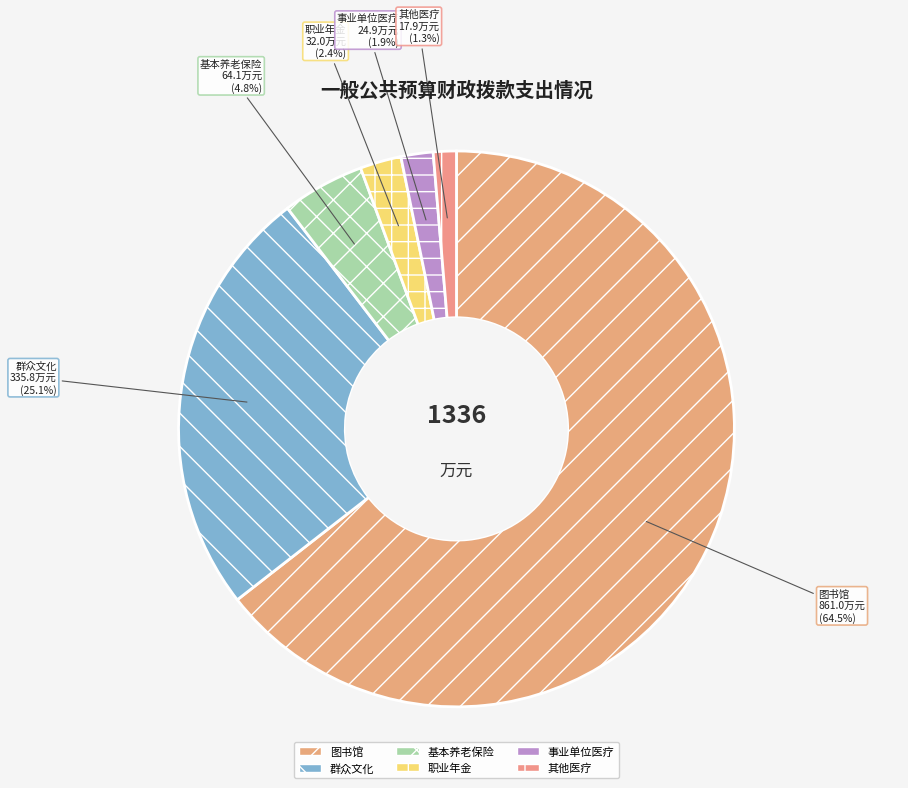

Does 图书馆 represent more than half of the total?

Yes